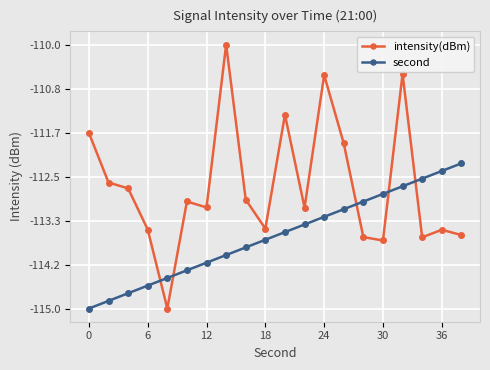

What is the value of the second point at the 7th from the left?

-114.1